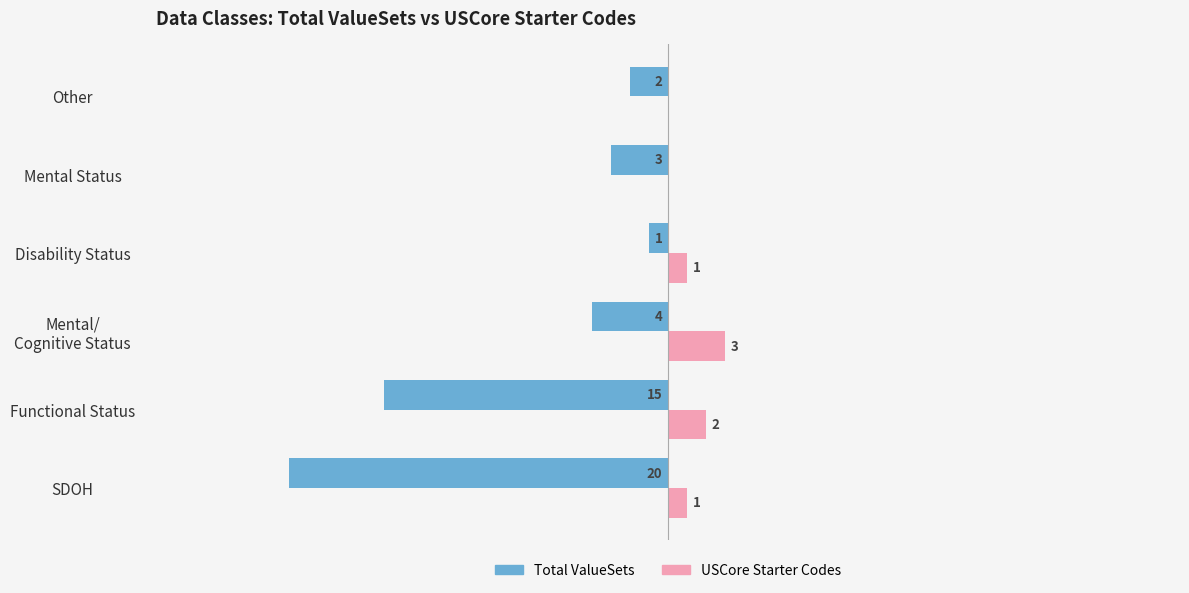

What are all the series names shown in the legend?

Total ValueSets, USCore Starter Codes